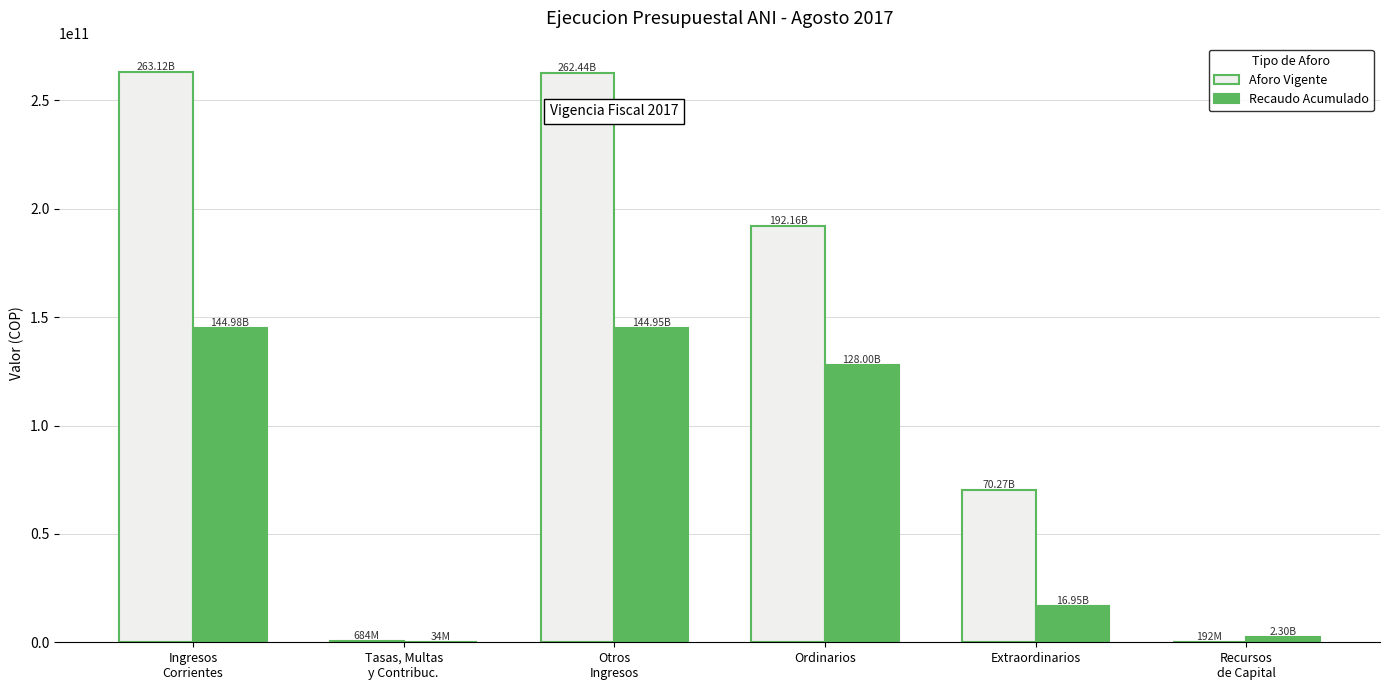

Which series has the largest total across all categories?

Aforo Vigente